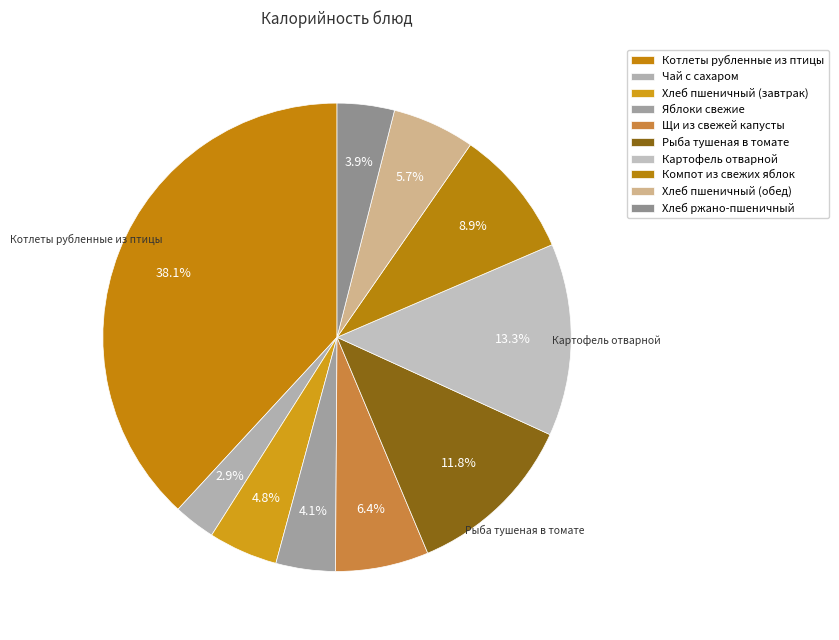

How many slices are in this pie chart?

10